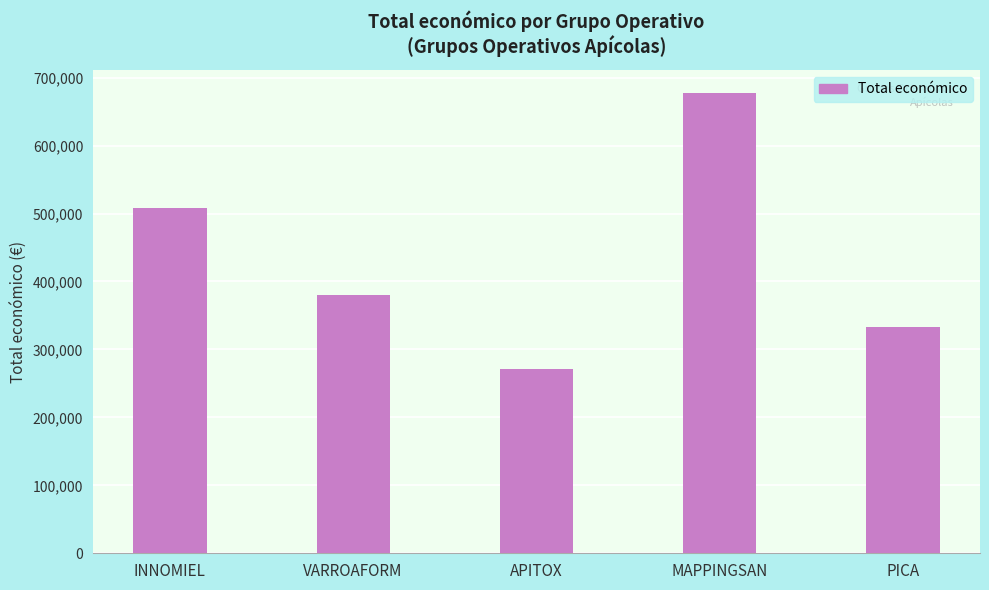

List the labels in order of value, largest first.

MAPPINGSAN, INNOMIEL, VARROAFORM, PICA, APITOX